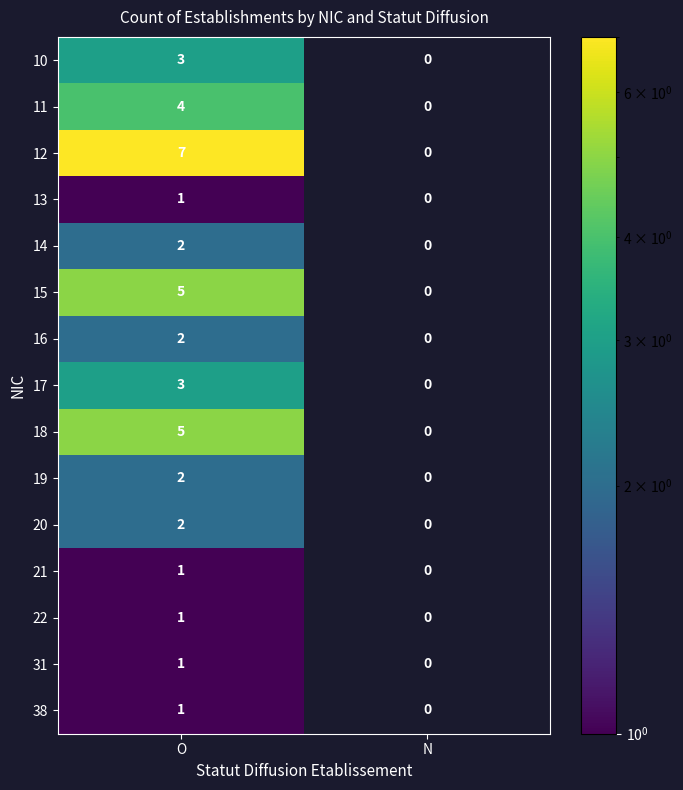

What is the spread (max minus min) of values at O?

6